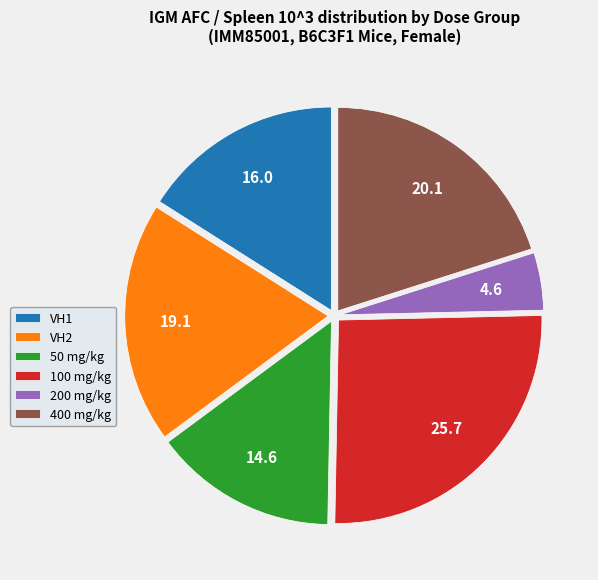

Do 100 mg/kg and 400 mg/kg together represent more than half of the pie?

No